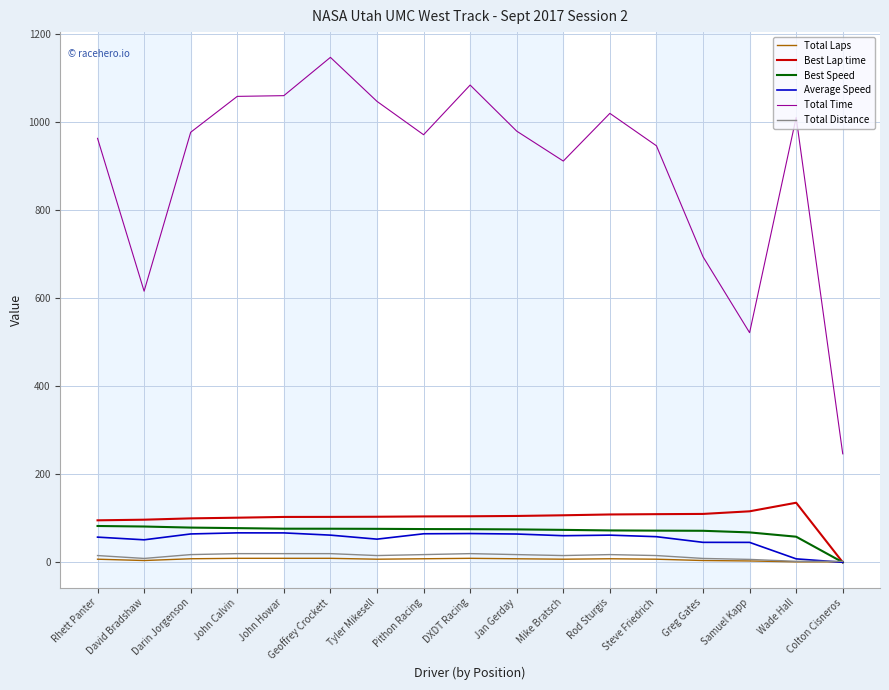

Where do Best Lap time and Total Laps first cross each other?

Wade Hall and Colton Cisneros